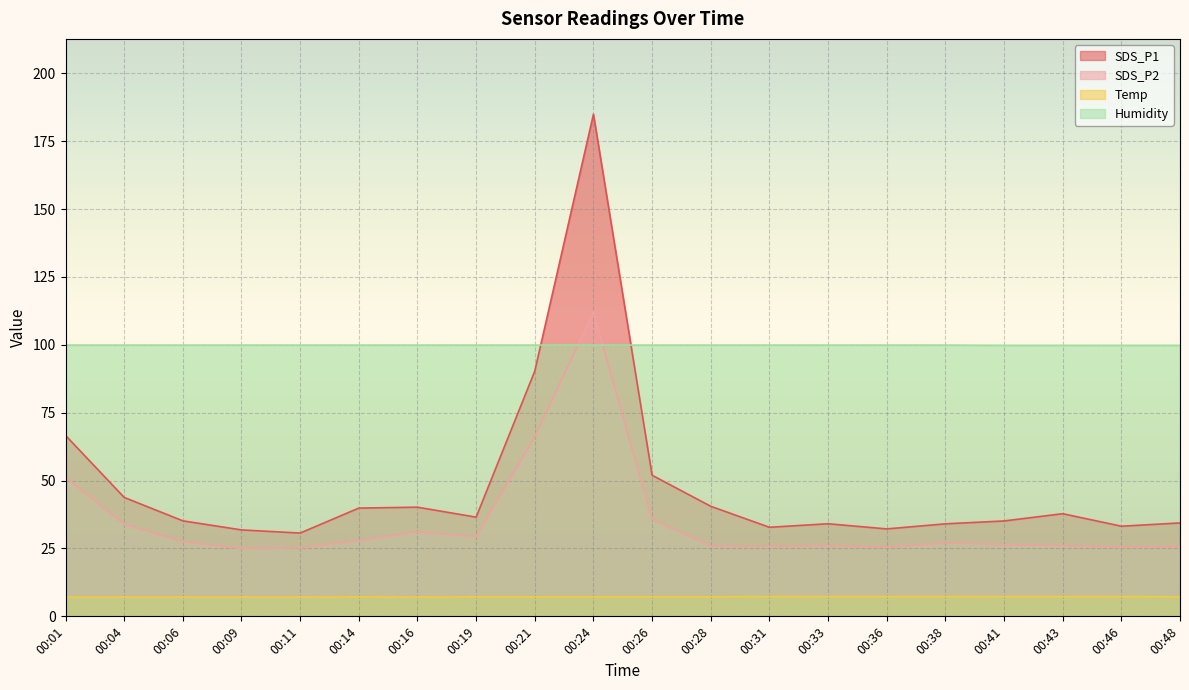

Which series has the largest total across all categories?

Humidity